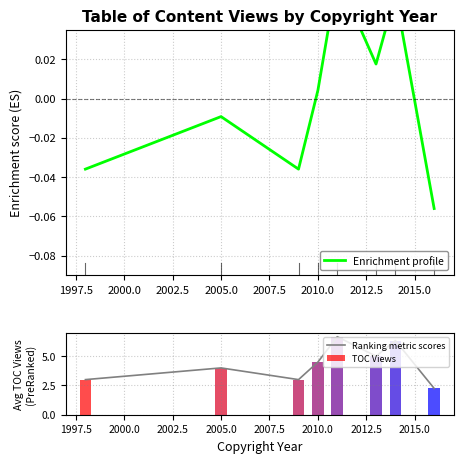

What is the difference between the maximum and minimum values in the Ranking metric scores series?

4.4